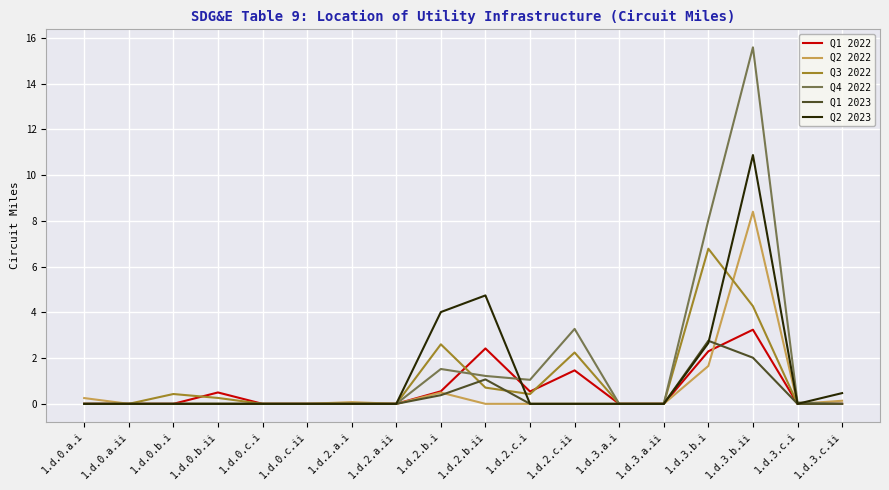

What is the maximum value for Q1 2023?

2.8